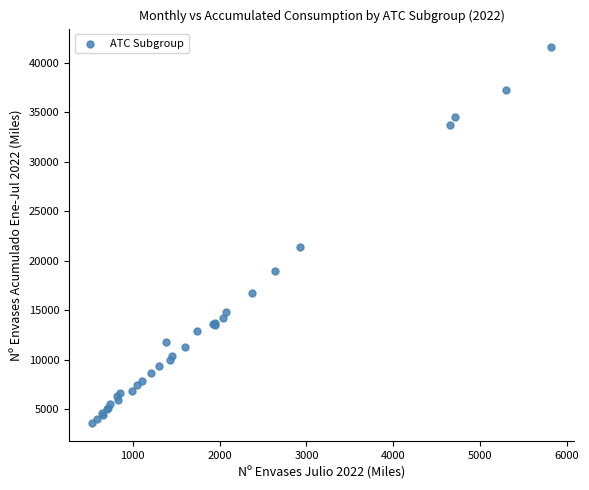

What Y value in the scatter plot is closest to 22602?

21380.1